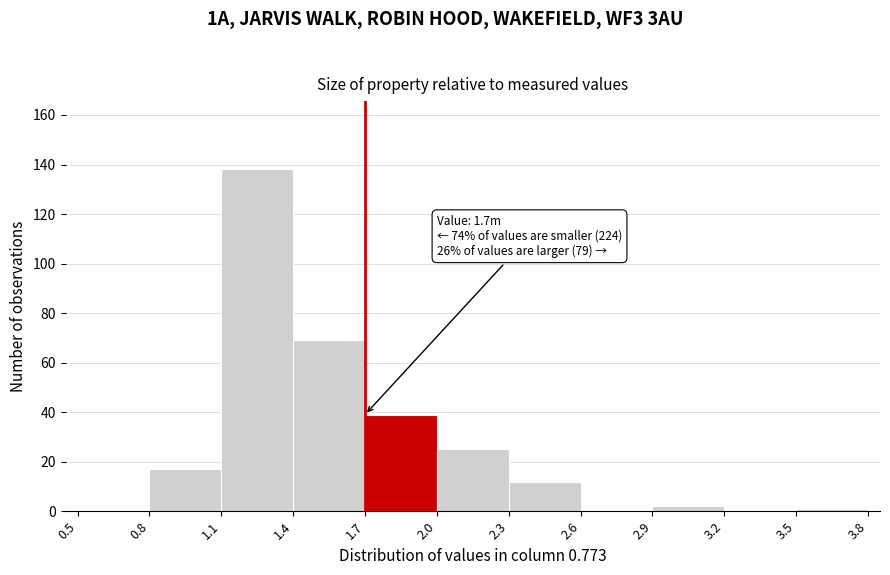

Over which range of the x-axis is the bar tallest?

1.1 to 1.4